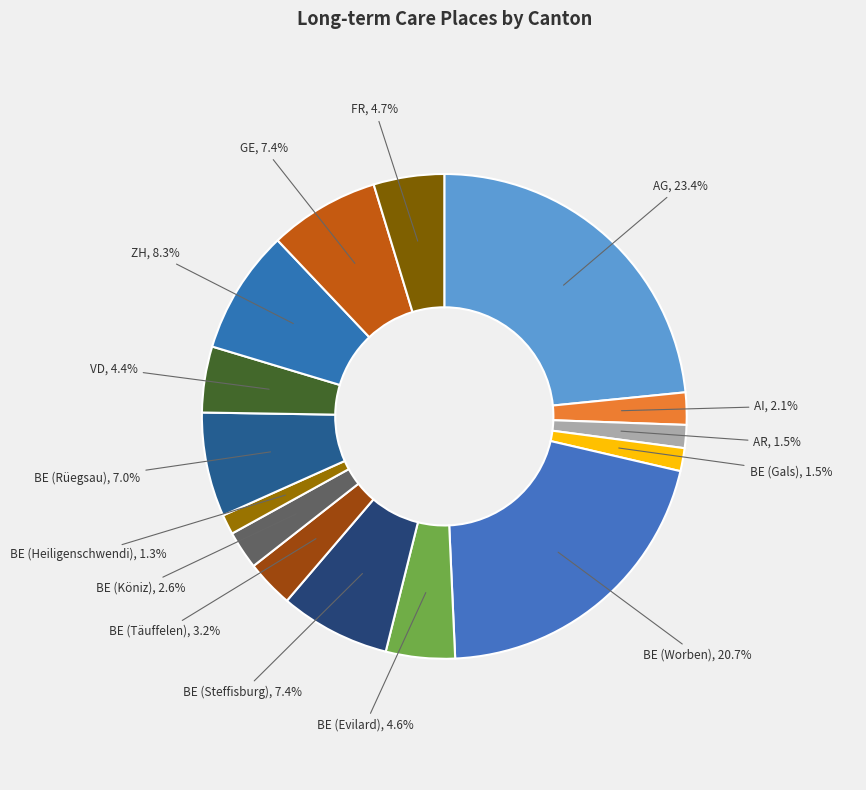

Which category has the biggest portion of the pie?

AG